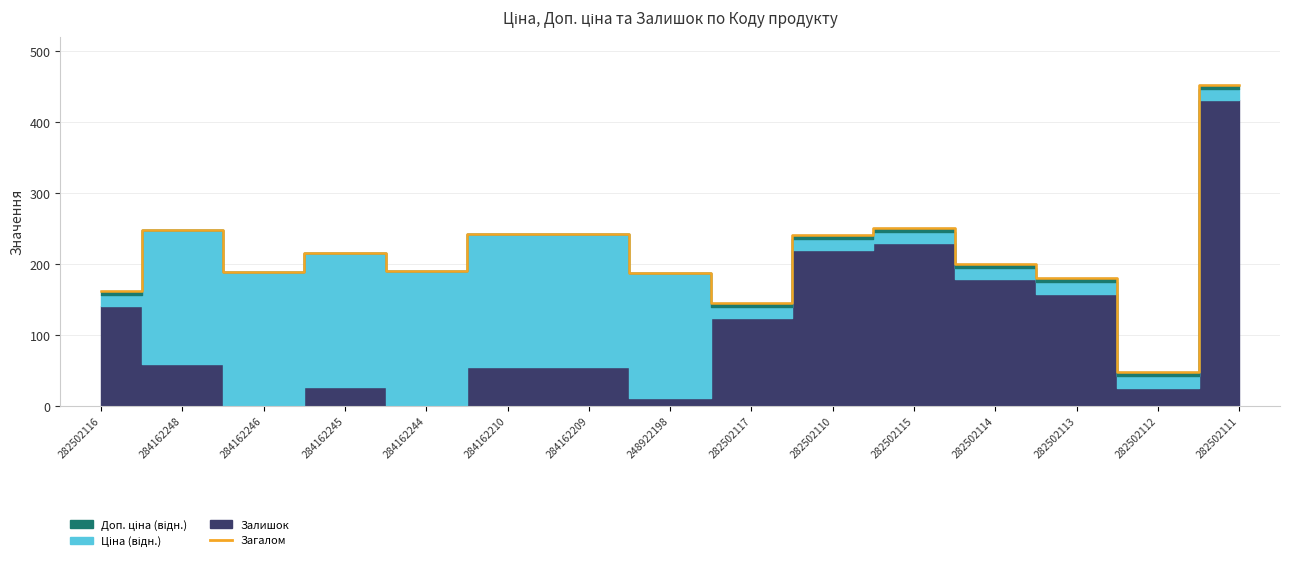

How many data points does each series have?

15